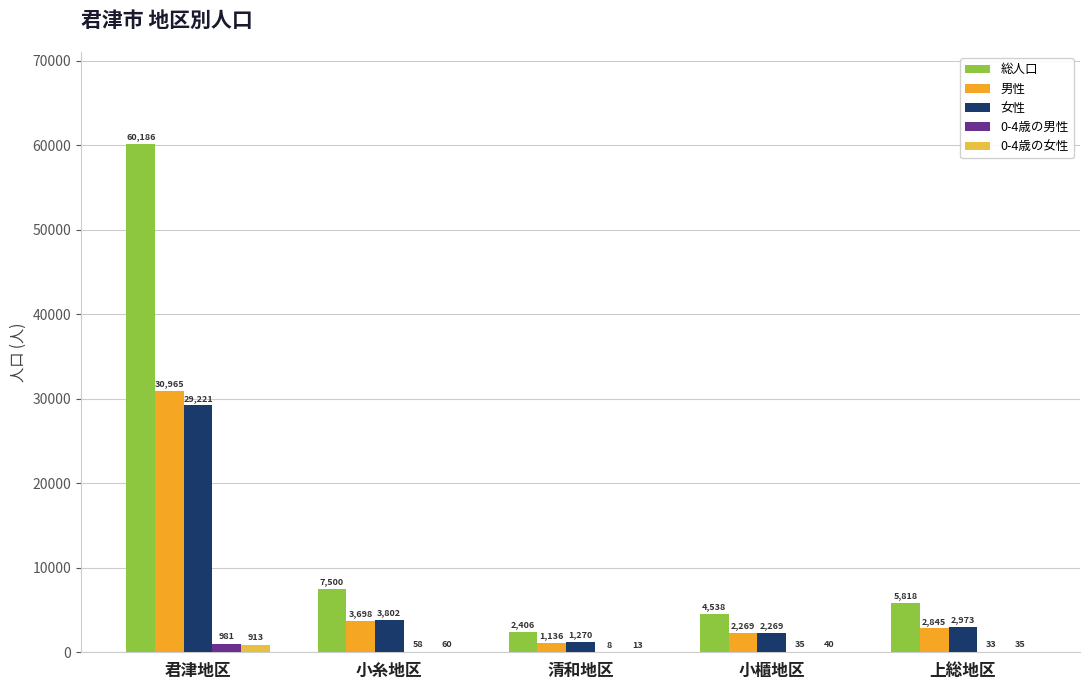

What is the sum of the 0-4歳の男性 values at 君津地区 and 小糸地区?

1039